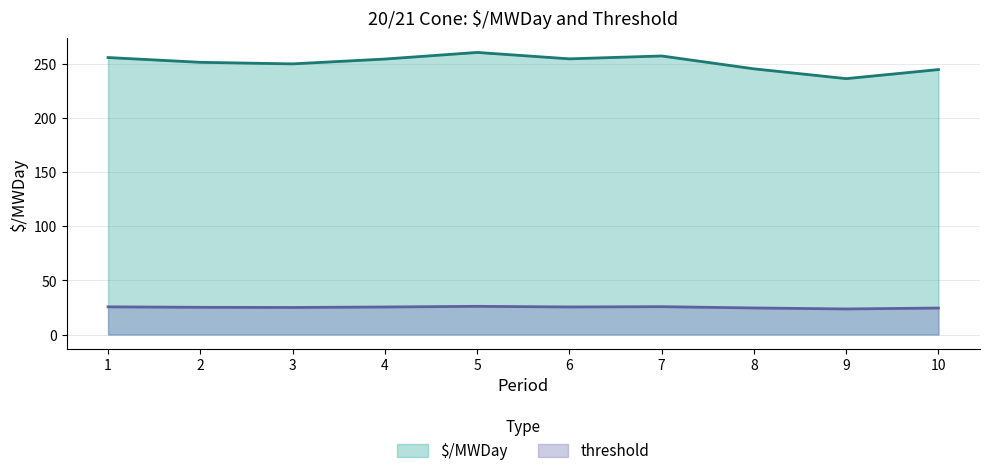

Which series has the largest total across all categories?

$/MWDay